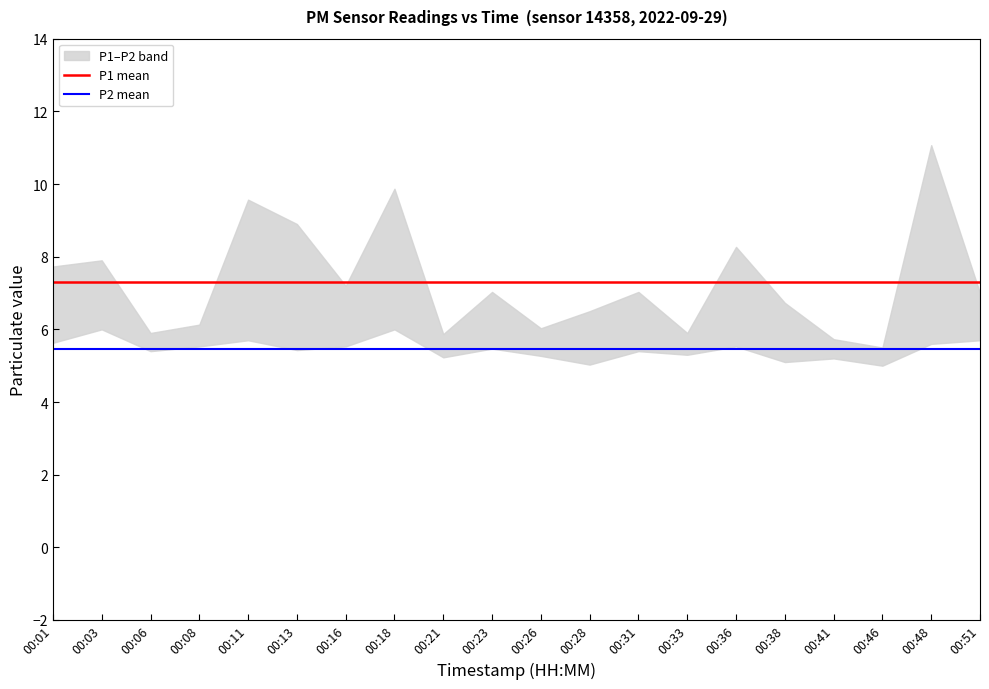

Which series has the largest range (max minus min)?

P1 mean